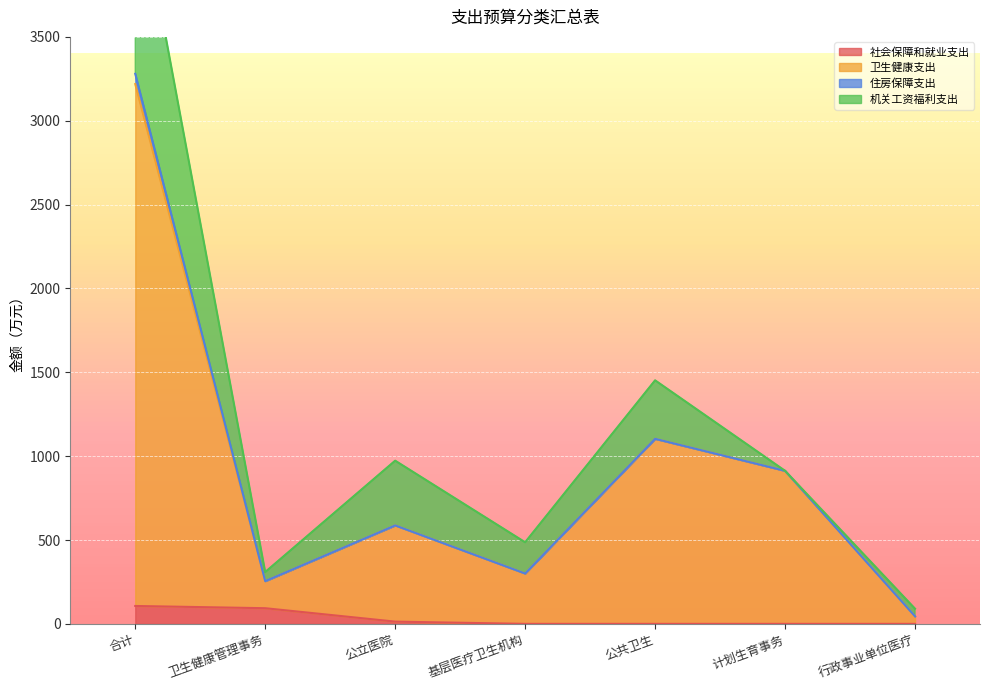

The 社会保障和就业支出 series shows 41.8 at 公共卫生. True or false?

False